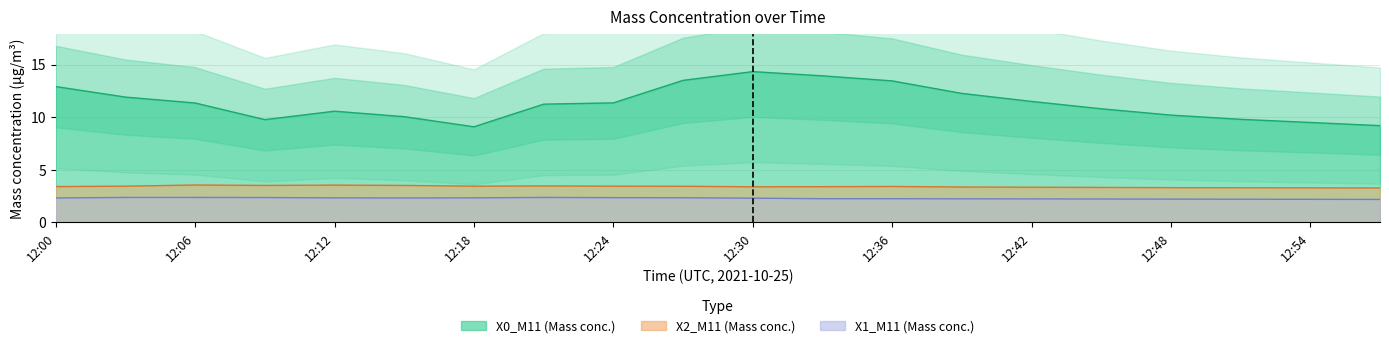

Which series has the widest spread of values?

X0_M11